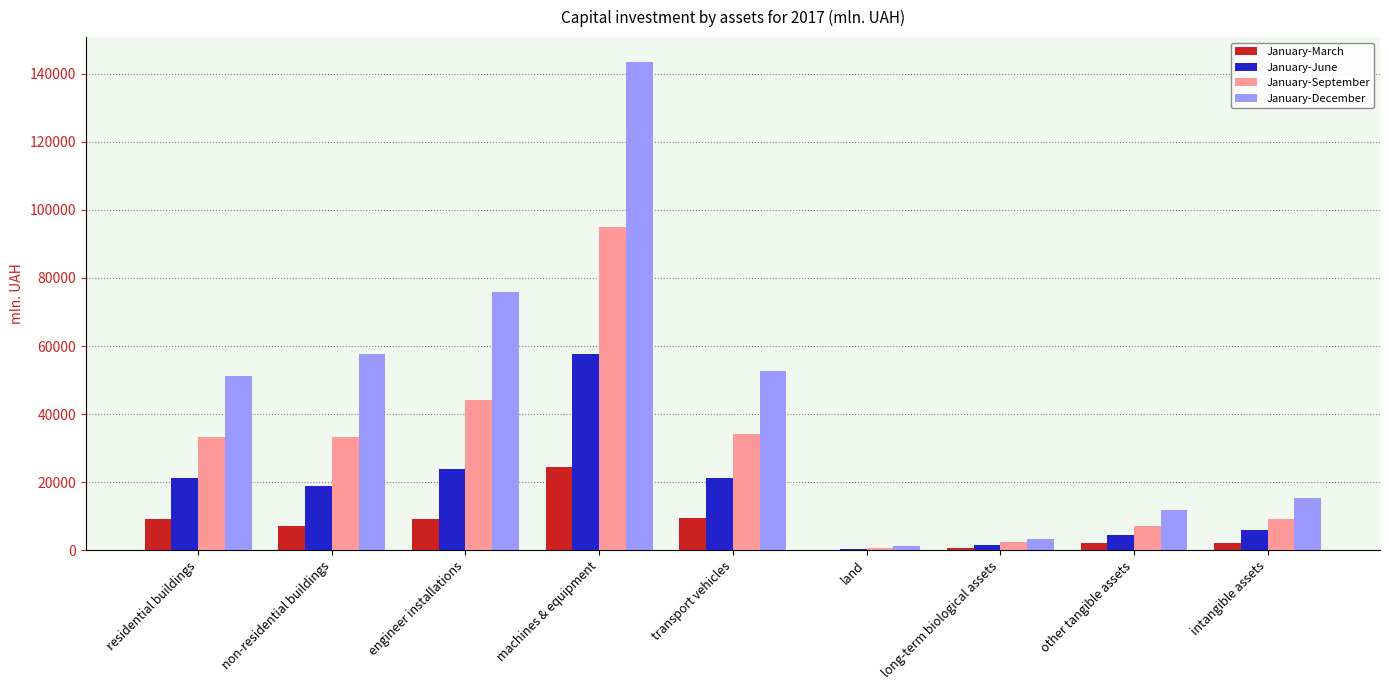

How many values in the January-June series exceed 18771?

5